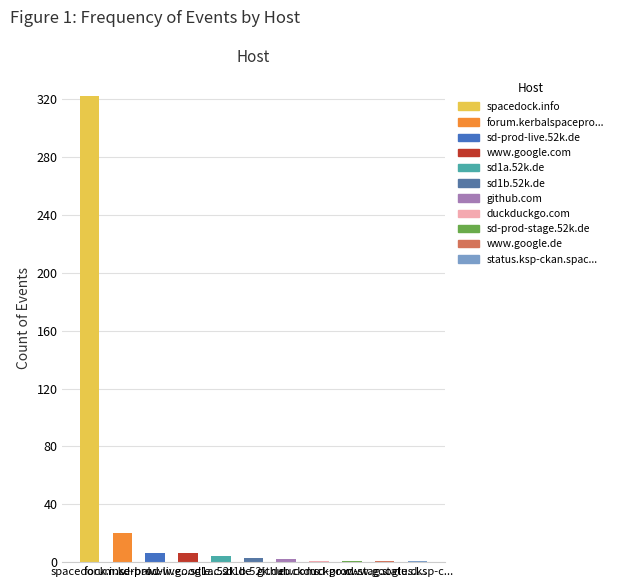

Which label corresponds to the largest value in the chart?

spacedock.in...